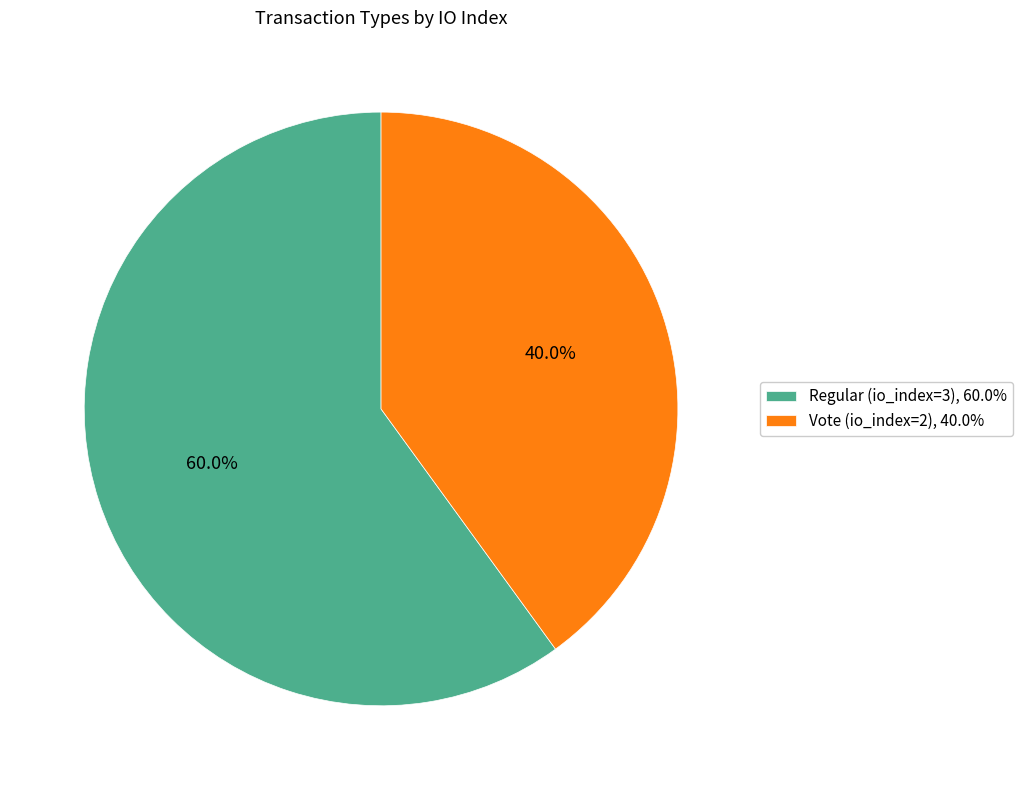

To the nearest percent, what is the difference between the Regular (io_index=3) and Vote (io_index=2) slice percentages?

20%